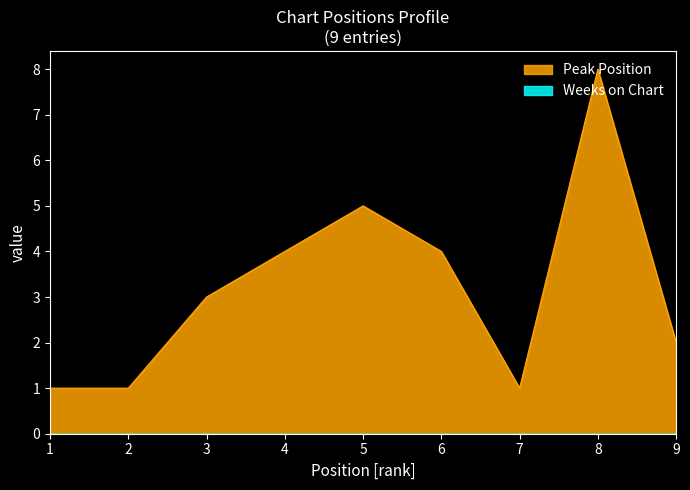

Which category has the highest value across all series?

8